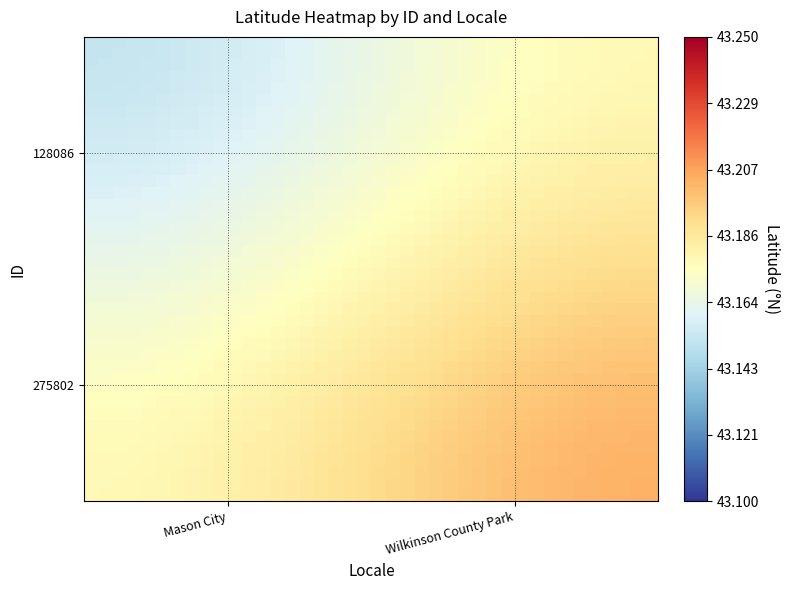

At how many categories does at least one series exceed 43?

40